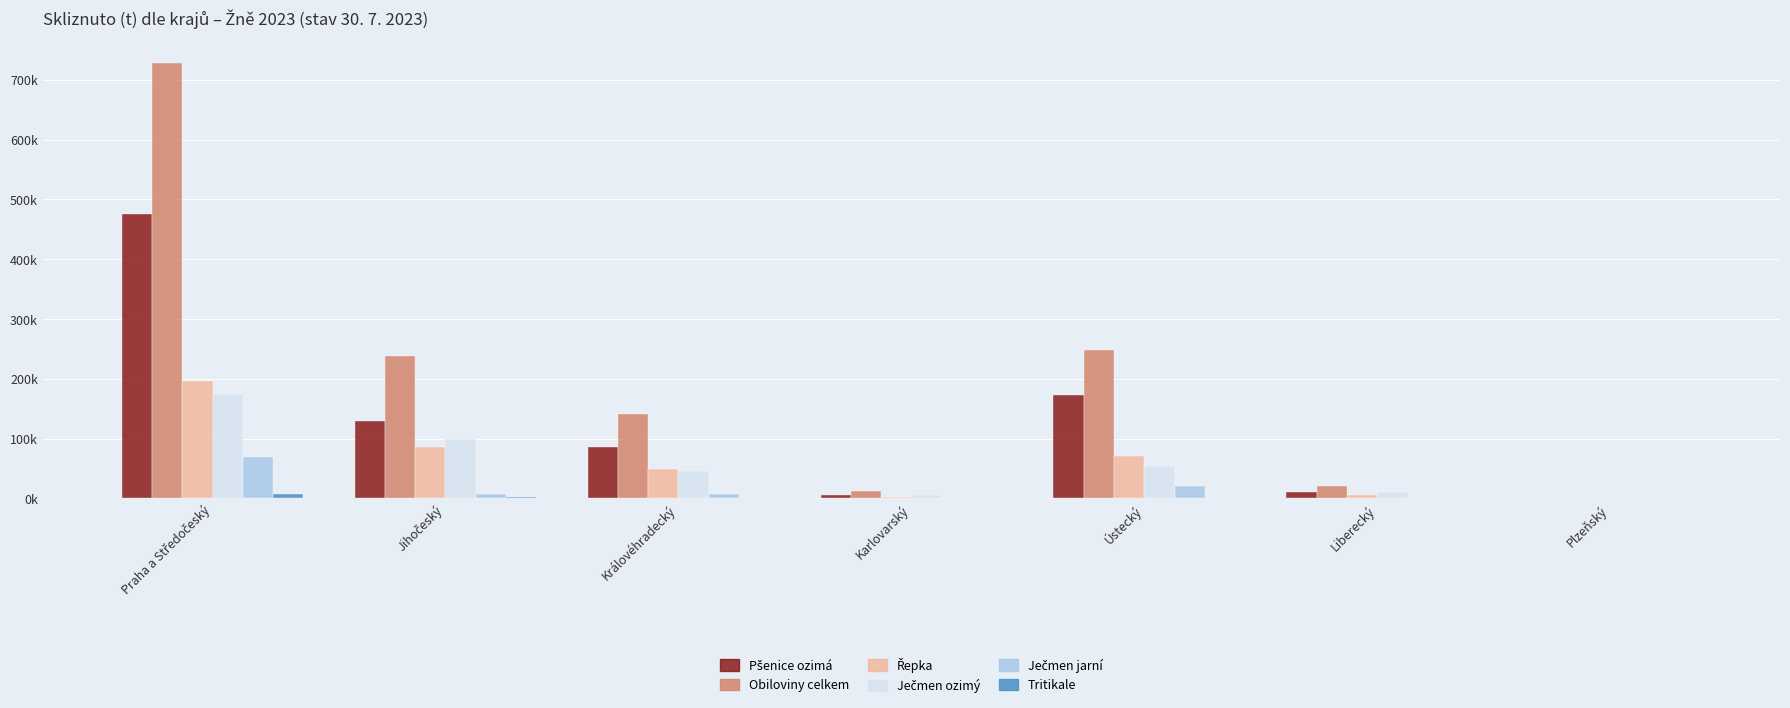

Between Ústecký and Liberecký, which is larger?

Ústecký